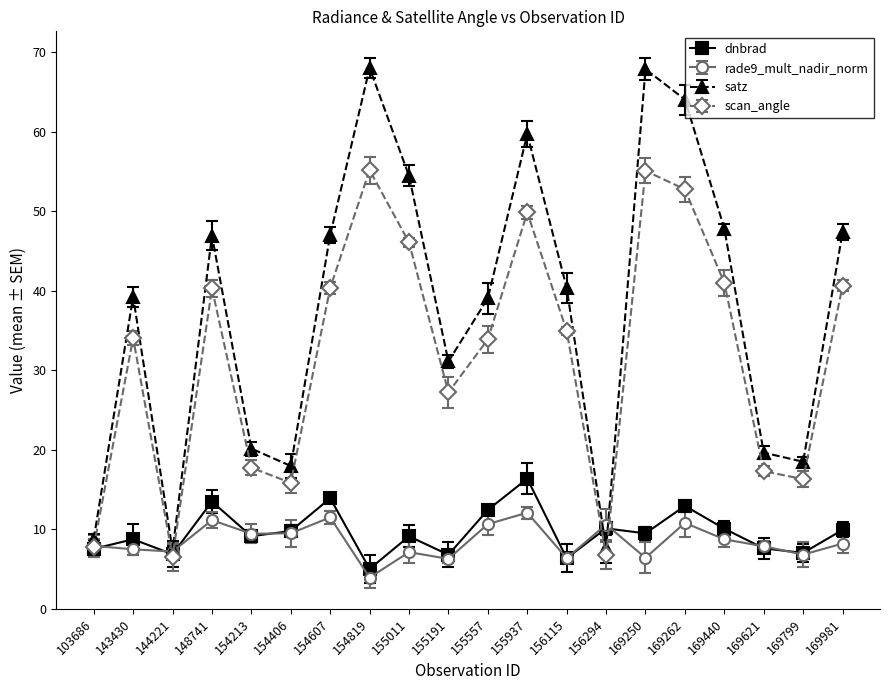

The value of dnbrad at 169981 is 3.9. True or false?

False